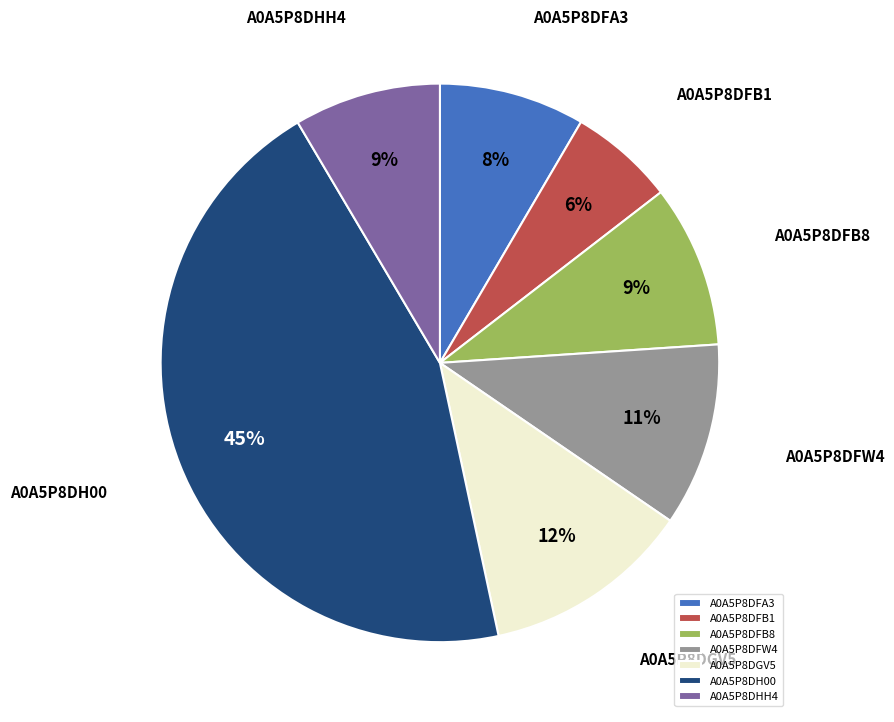

True or false: A0A5P8DFB8 accounts for 1% of the total.

False